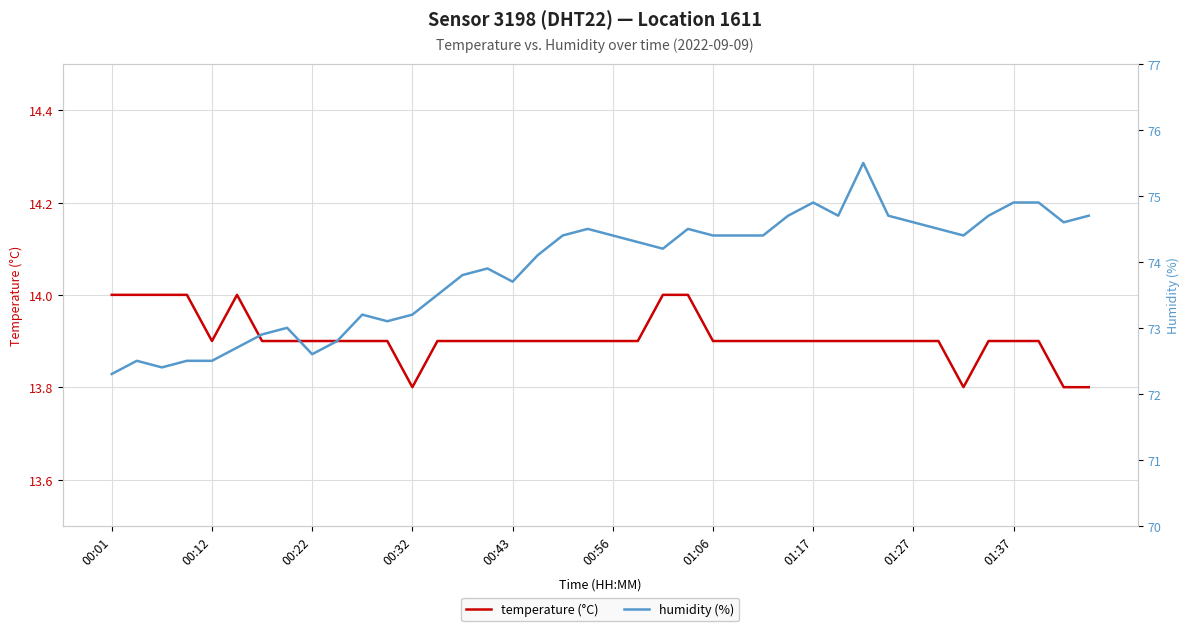

At which category does humidity reach its first local valley?

00:22